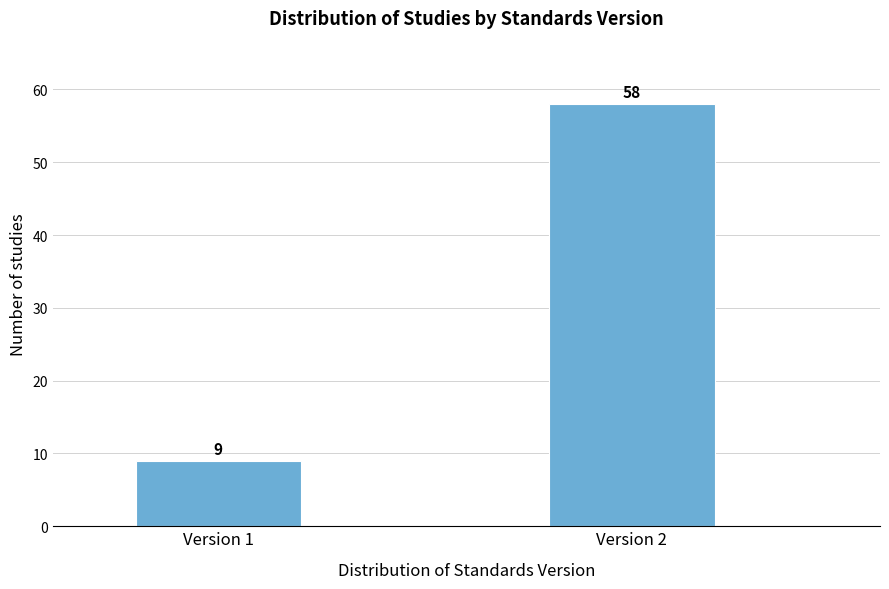

Reading left to right, transcribe all the data shown in this chart.

9	58